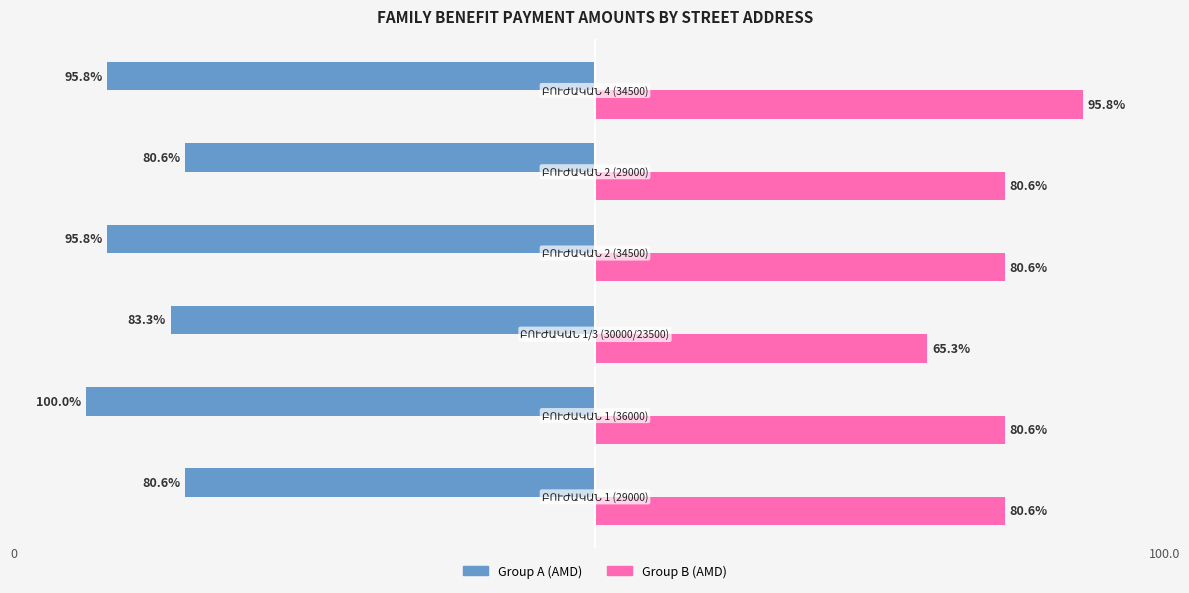

Rank the series by their average value, from lowest to highest.

Group A (AMD), Group B (AMD)